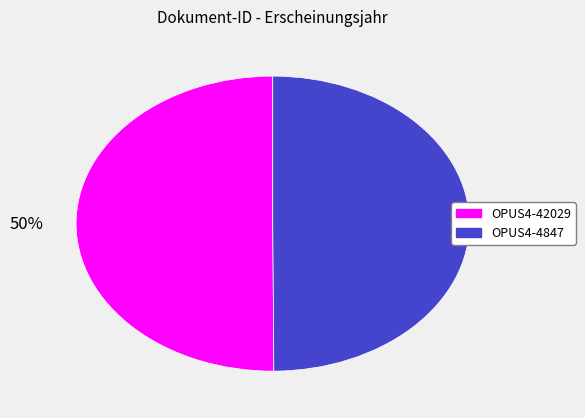

True or false: OPUS4-4847 accounts for 50% of the total.

True